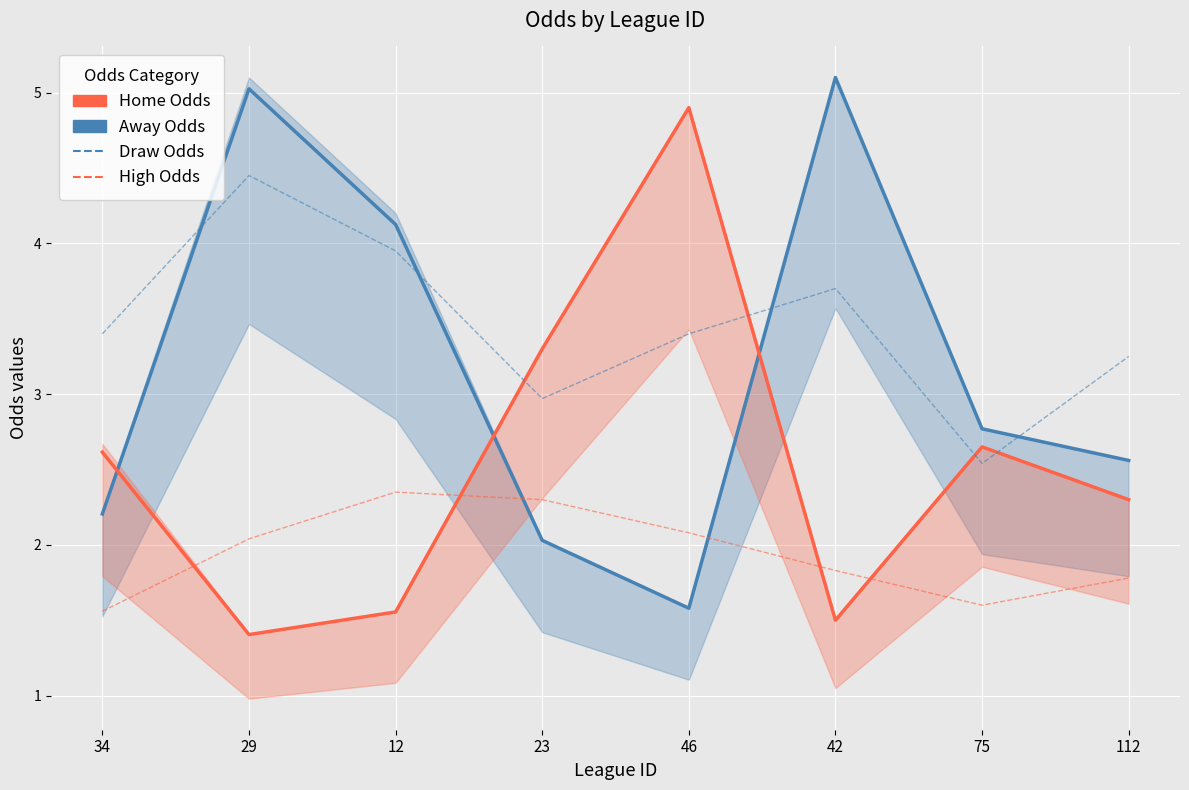

How many lines are shown in the chart?

4